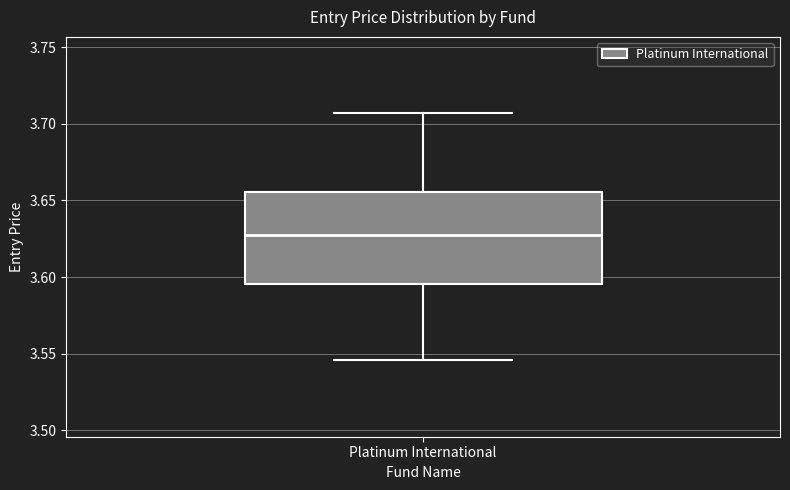

Transcribe this box plot: give where the median line is, the range the box spans, and where the two whiskers end, as read against the y-axis. The values are not printed on the chart, so give them approximately, as read against the axis.

median 3.630, box 3.595 to 3.655, whiskers 3.545 to 3.705